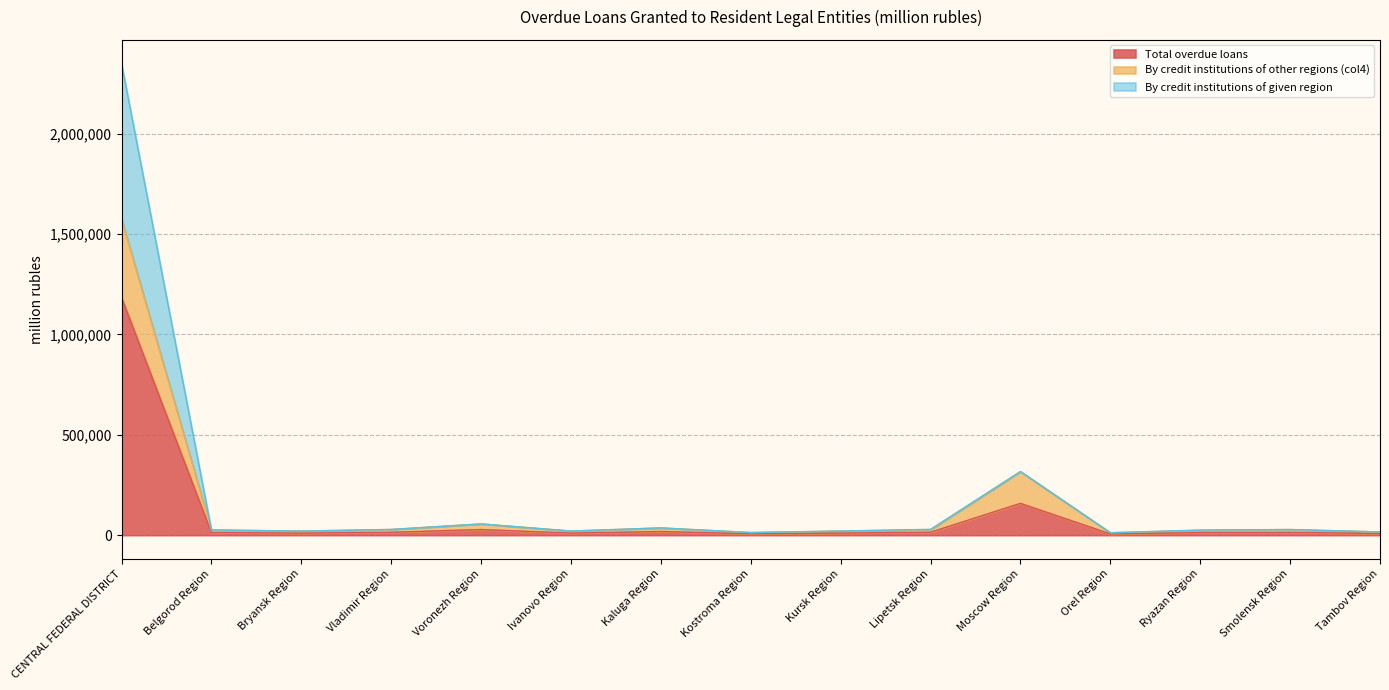

True or false: By credit institutions of other regions (col4) has more than 2 interior local peaks.

True